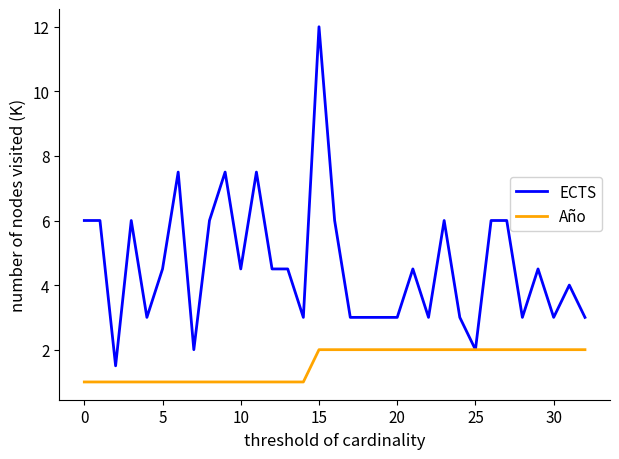

Which series has the largest total across all categories?

ECTS